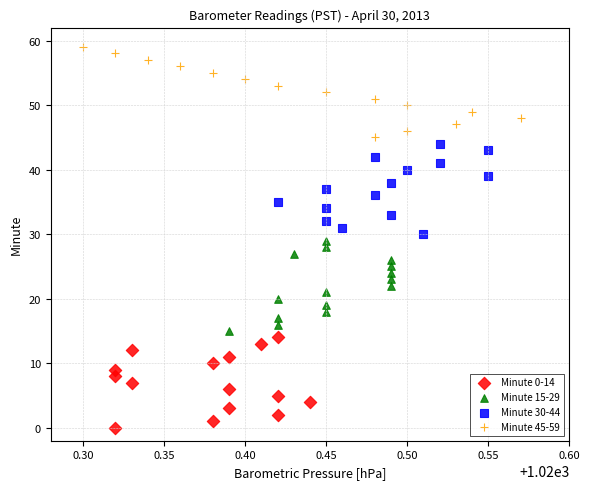

Which series contains the lowest Y value?

Minute 0-14